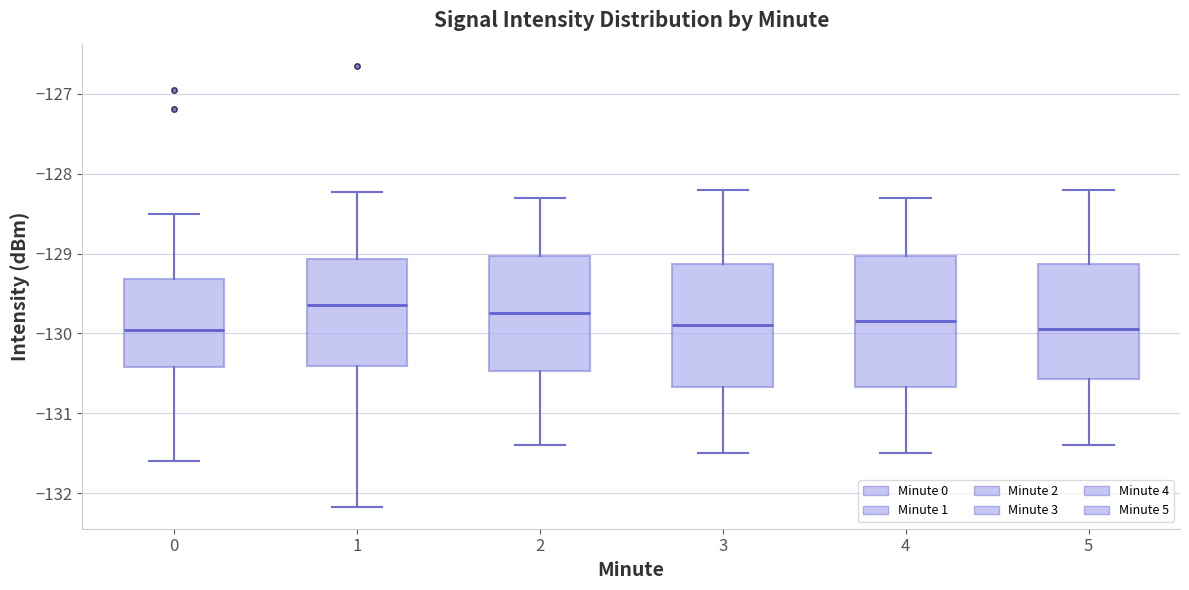

Reading left to right, read every box against the y-axis: the position of its median line, the range the box covers, and the ends of its whiskers. The values are not printed on the chart, so give them approximately, as read against the axis.

0: median -130.0, box -130.4 to -129.3, whiskers -131.6 to -128.5
1: median -129.6, box -130.4 to -129.1, whiskers -132.2 to -128.2
2: median -129.7, box -130.5 to -129.0, whiskers -131.4 to -128.3
3: median -129.9, box -130.7 to -129.1, whiskers -131.5 to -128.2
4: median -129.8, box -130.7 to -129.0, whiskers -131.5 to -128.3
5: median -129.9, box -130.6 to -129.1, whiskers -131.4 to -128.2